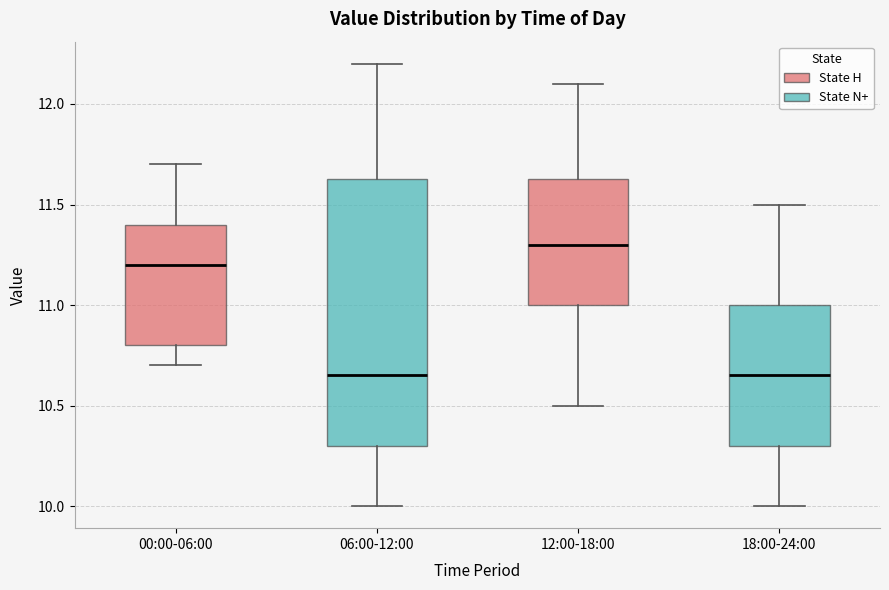

Which box is the tallest, from its lower edge to its upper edge?

06:00-12:00